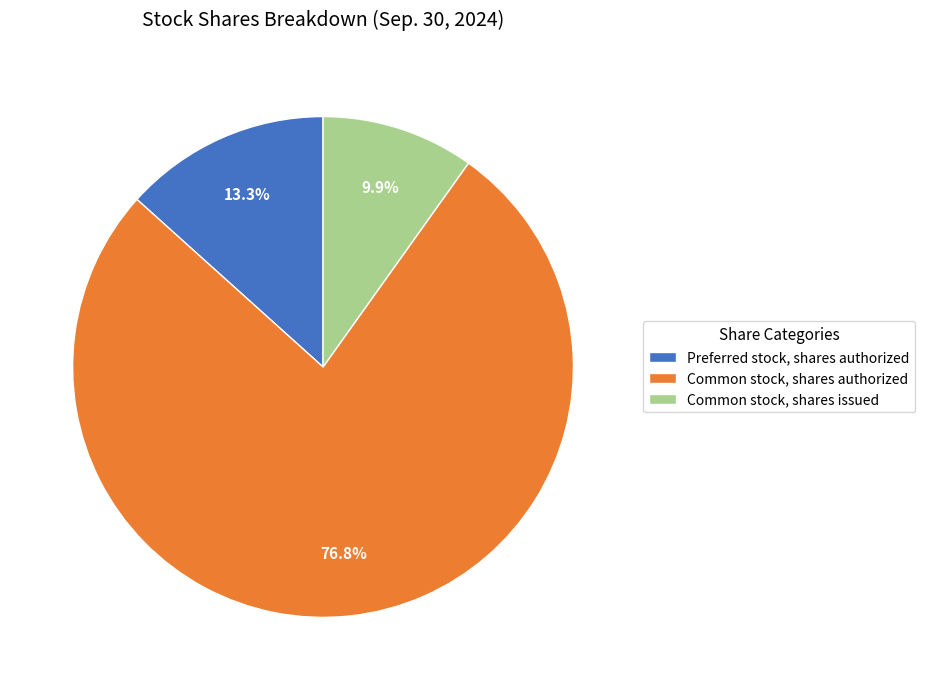

Is there a majority slice in this chart?

Yes